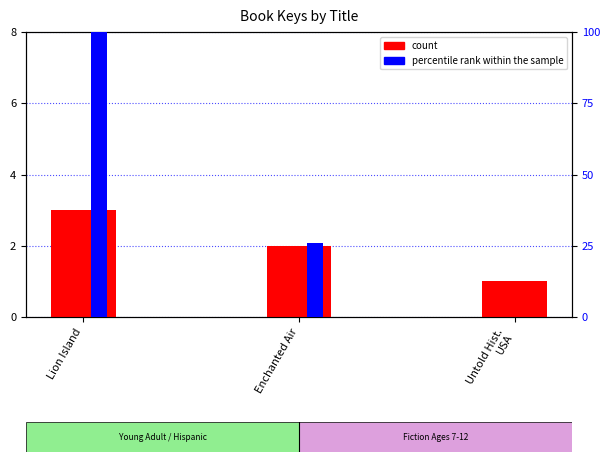

What is the label of the 2nd bar from the left?

Enchanted Air